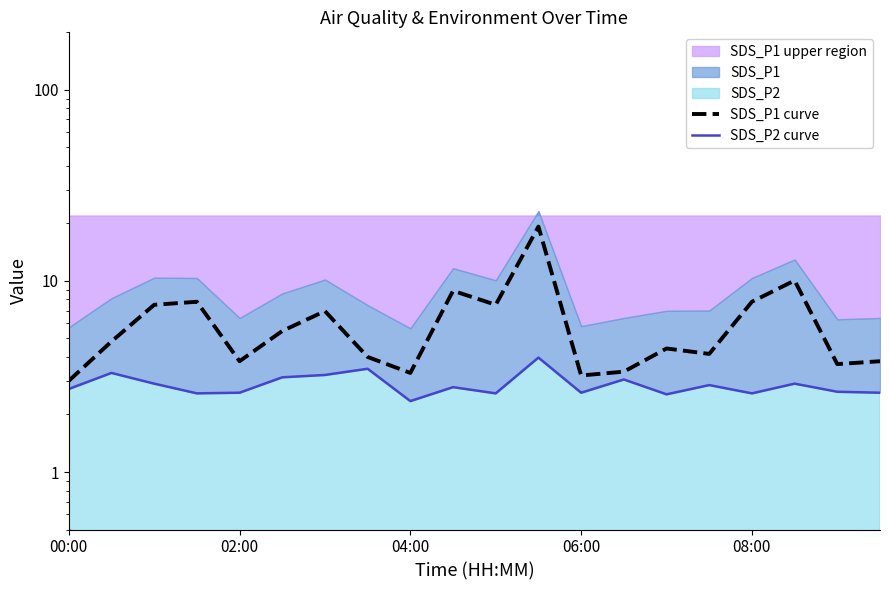

Does the chart have visible grid lines?

No